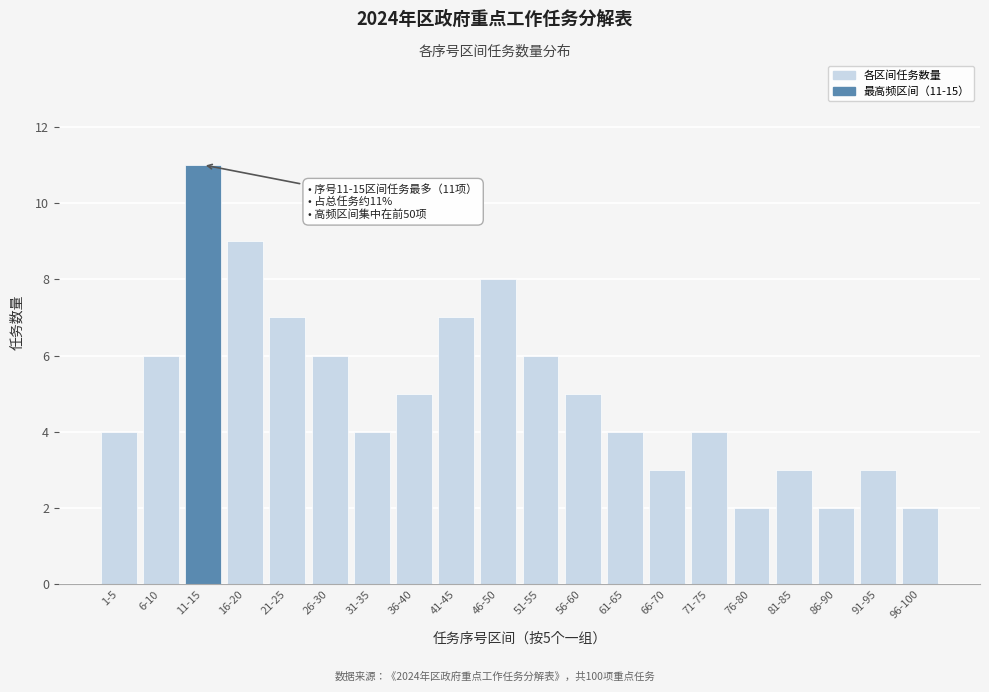

Reading left to right, what are all the values shown in this chart?

1-5=4	6-10=6	11-15=11	16-20=9	21-25=7	26-30=6	31-35=4	36-40=5	41-45=7	46-50=8	51-55=6	56-60=5	61-65=4	66-70=3	71-75=4	76-80=2	81-85=3	86-90=2	91-95=3	96-100=2